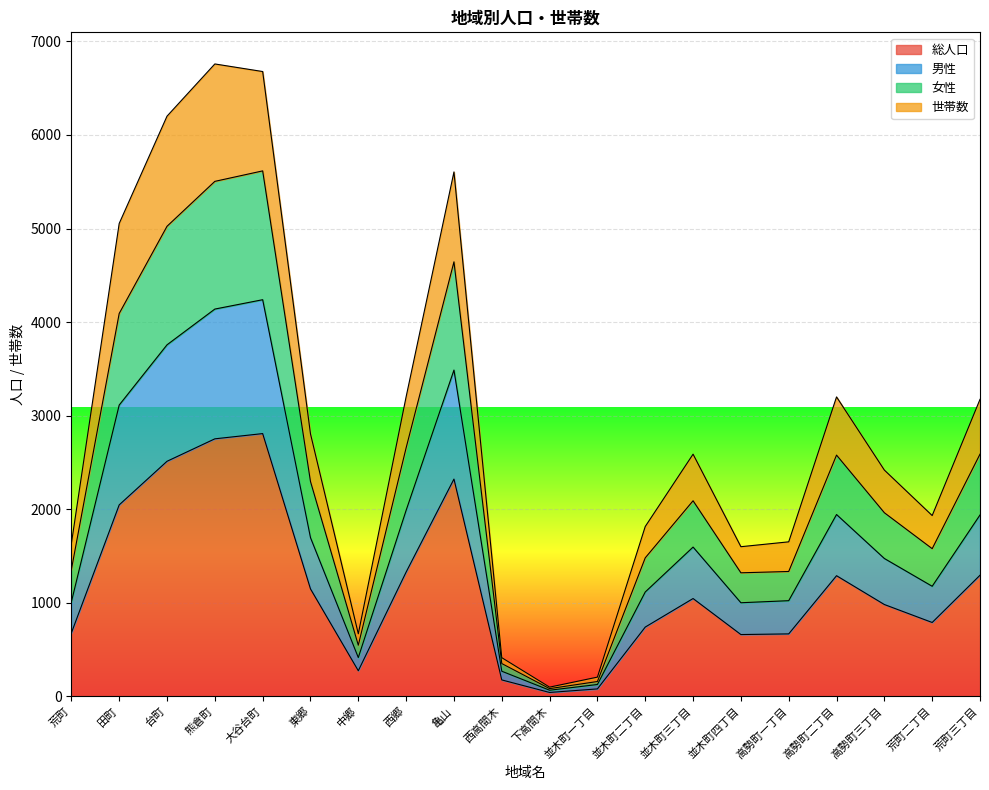

Where does the 世帯数 series first go above 2588?

田町